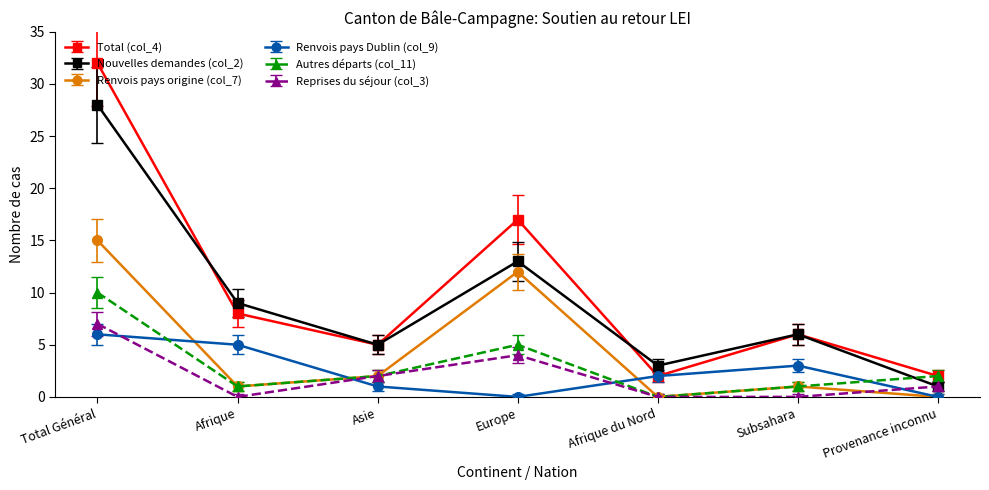

At how many categories does at least one series exceed 11?

2